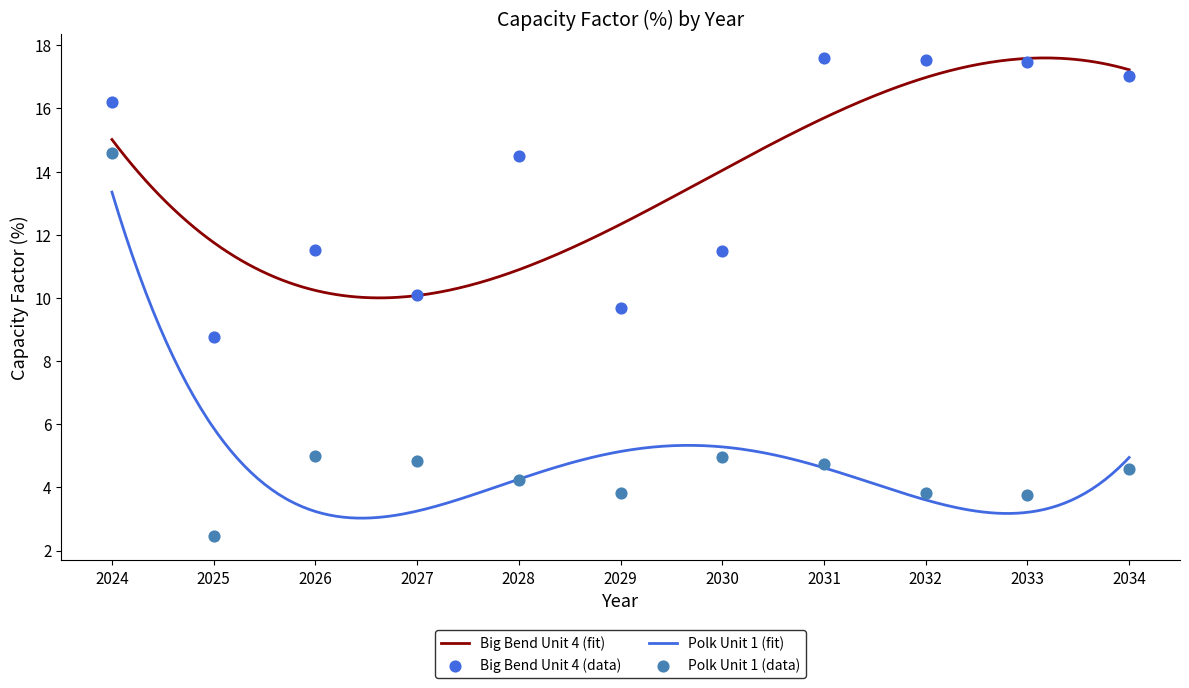

At how many categories does at least one series exceed 8?

11